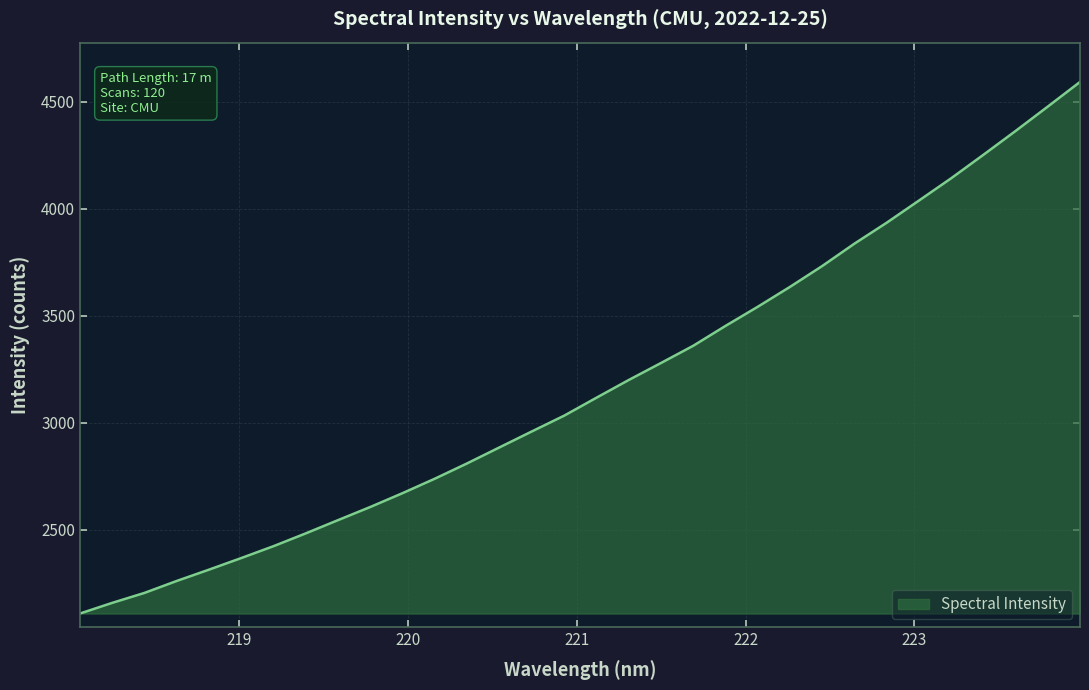

What is the difference between the maximum and minimum values?

2483.8